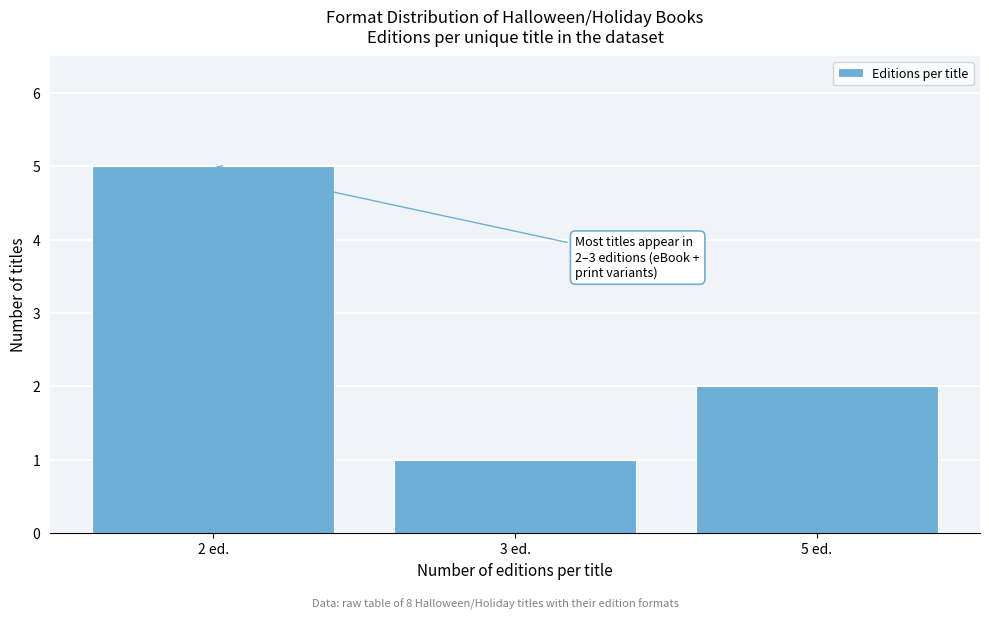

Reading left to right, extract all data points from this chart.

5	1	2